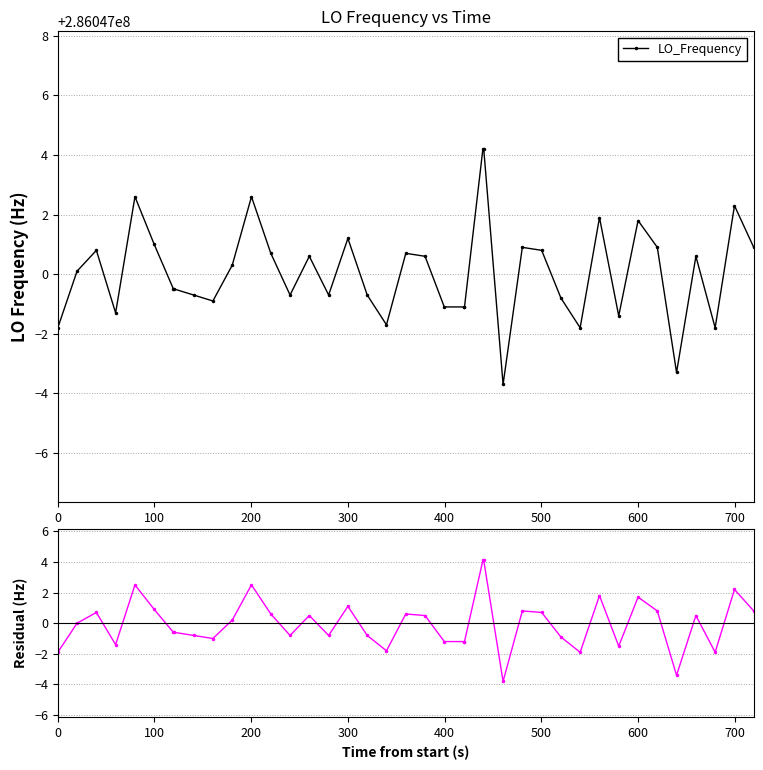

Which series has the largest total across all categories?

LO_Frequency